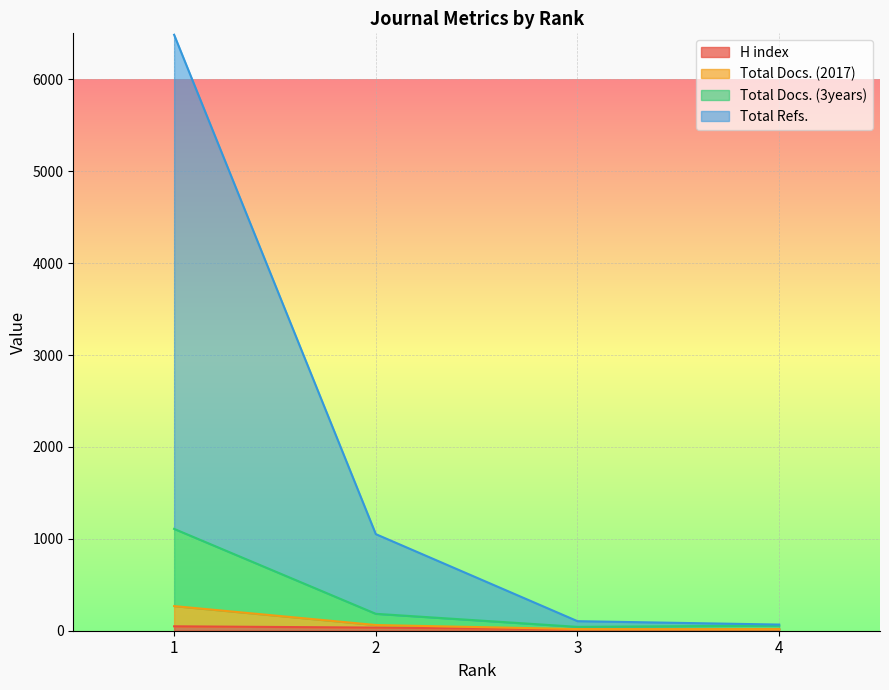

How many data points does each series have?

4